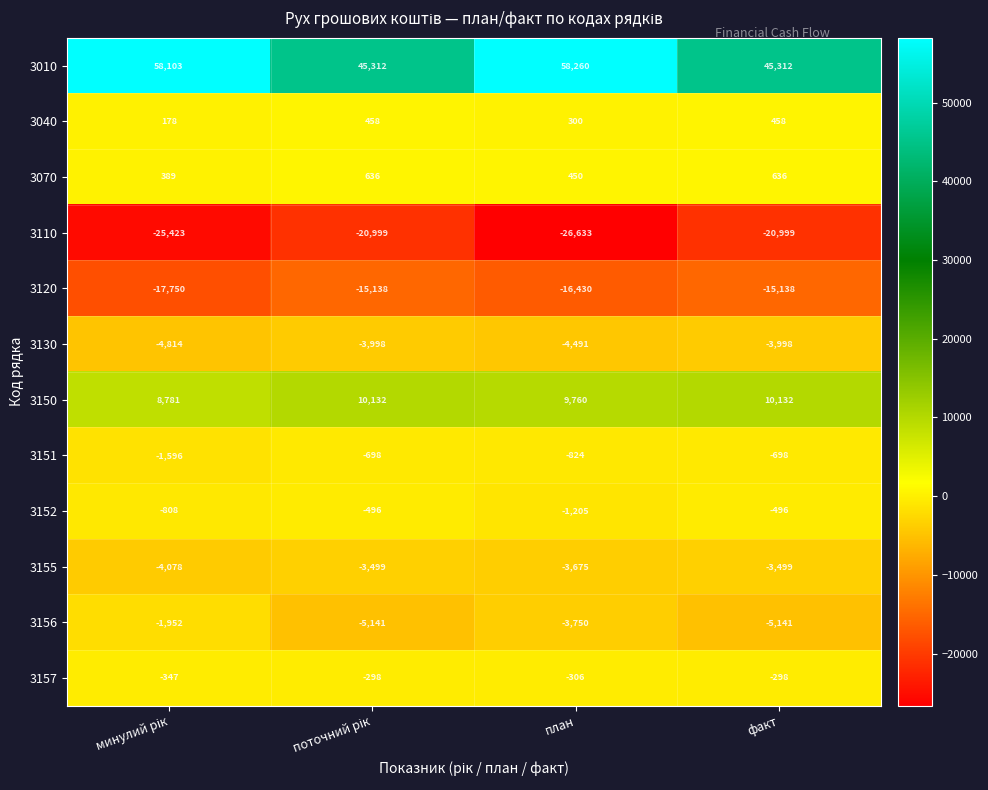

Rank the series by their maximum value, from highest to lowest.

3010, 3150, 3070, 3040, 3157, 3152, 3151, 3156, 3155, 3130, 3120, 3110